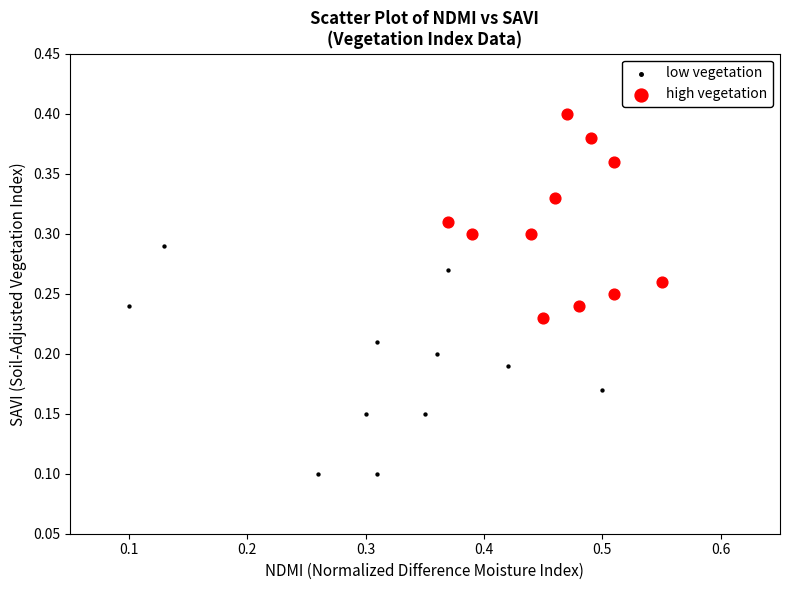

Which series contains the lowest Y value?

low vegetation